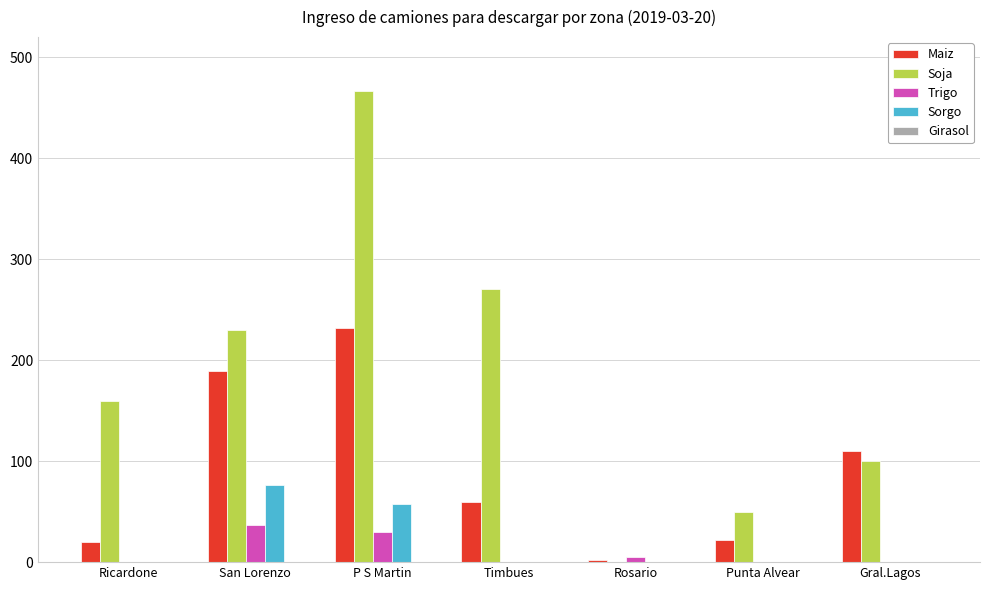

How many groups of bars are there?

7